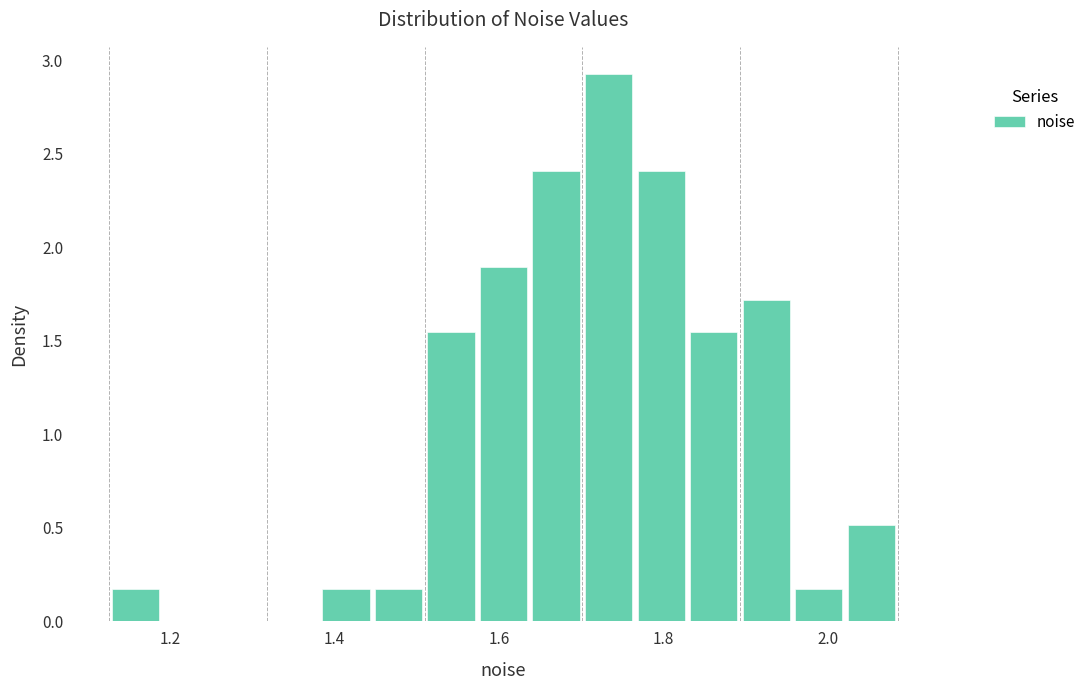

Around what value on the x-axis is the tallest bar? Give the approximate position of its centre, as read against the axis.

1.74